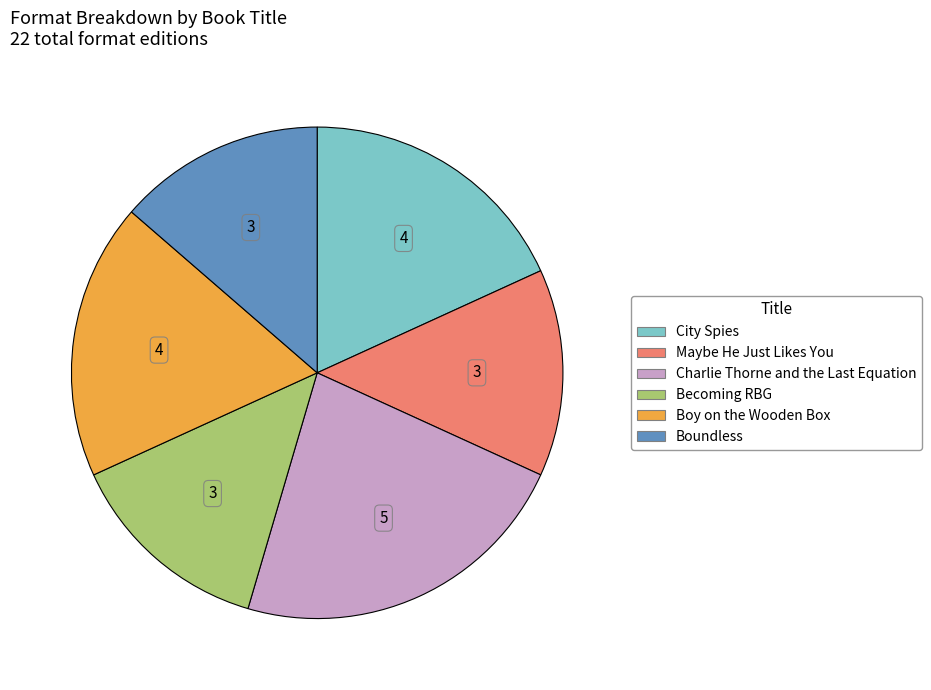

Is Maybe He Just Likes You the majority of the pie?

No